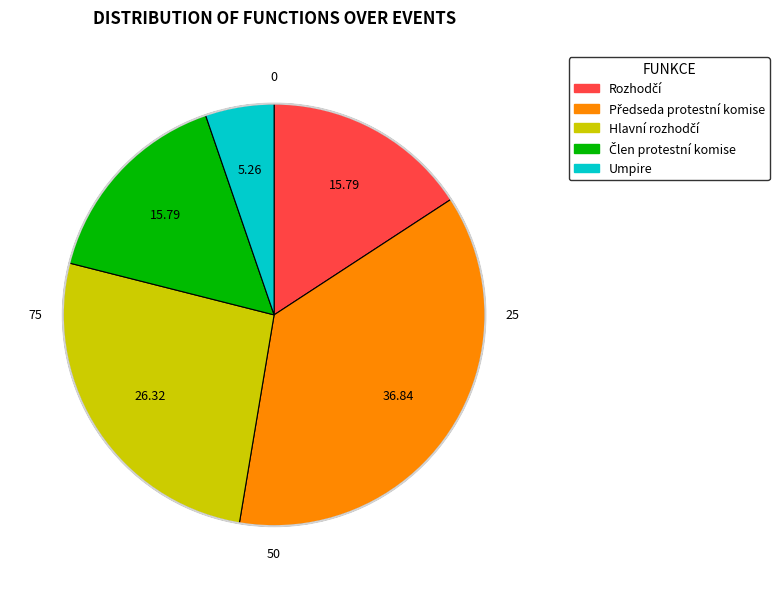

Which slice is the smallest?

Umpire